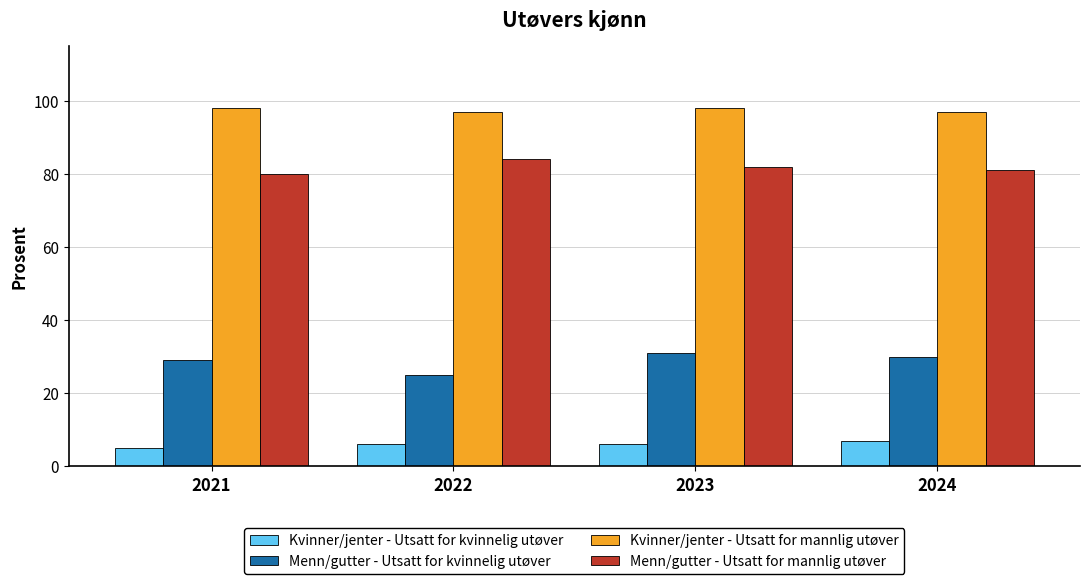

Is the value of Menn/gutter - Utsatt for kvinnelig utøver at 2024 greater than the value of Menn/gutter - Utsatt for mannlig utøver at 2024?

No